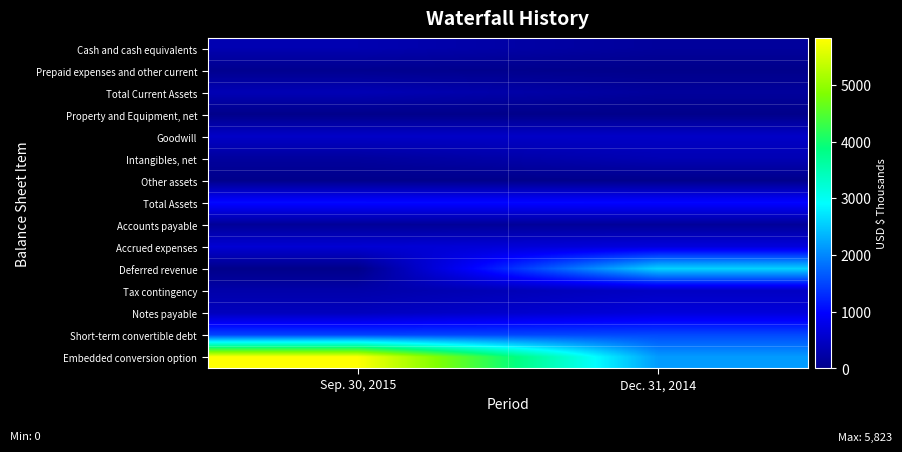

Which series changed the most between Sep. 30, 2015 and Dec. 31, 2014?

Embedded conversion option